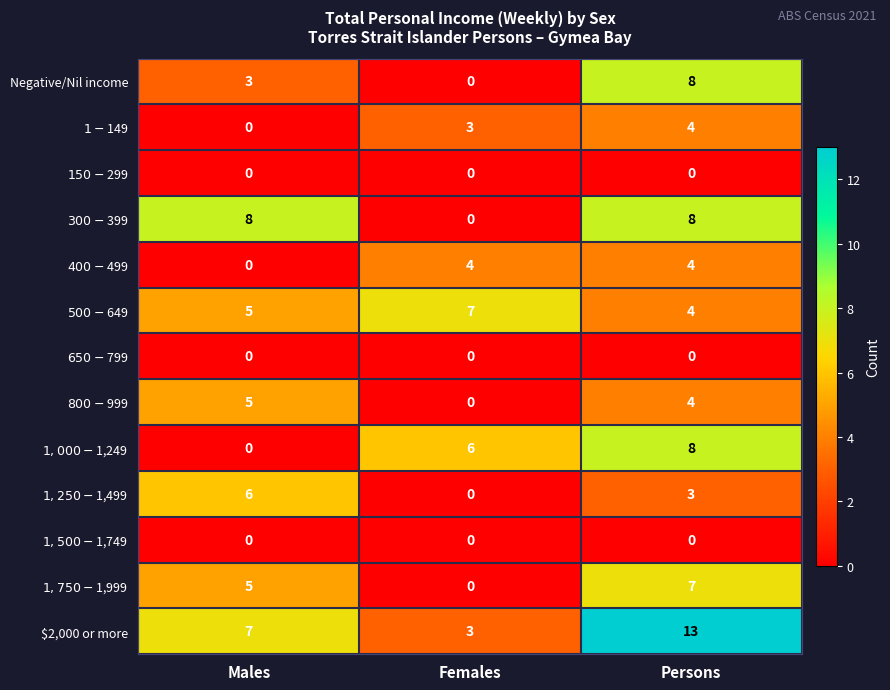

At how many categories does at least one series exceed 0?

3